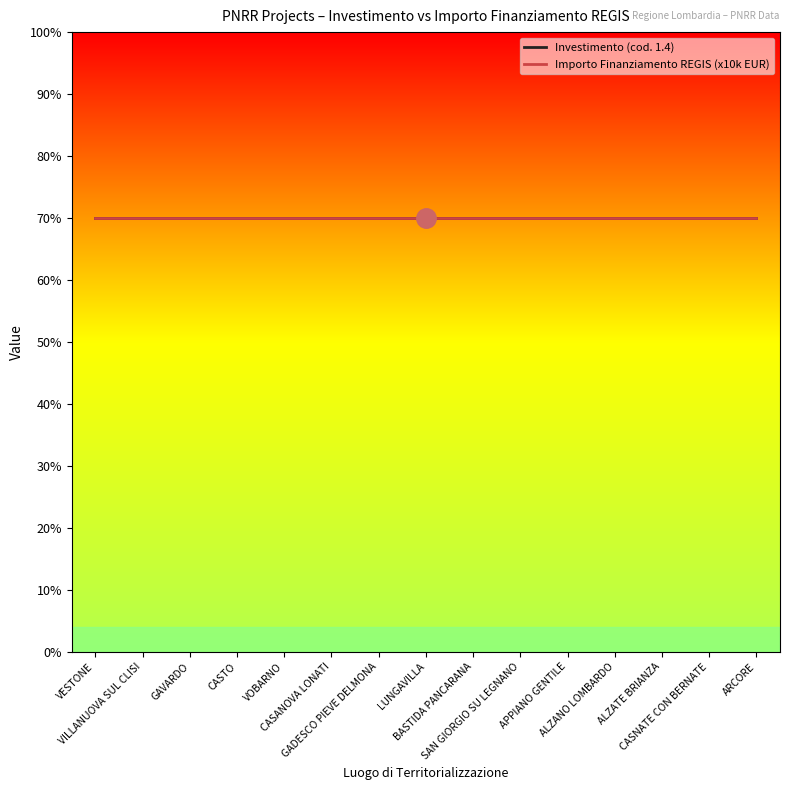

At which category is the sum across all series the highest?

VESTONE